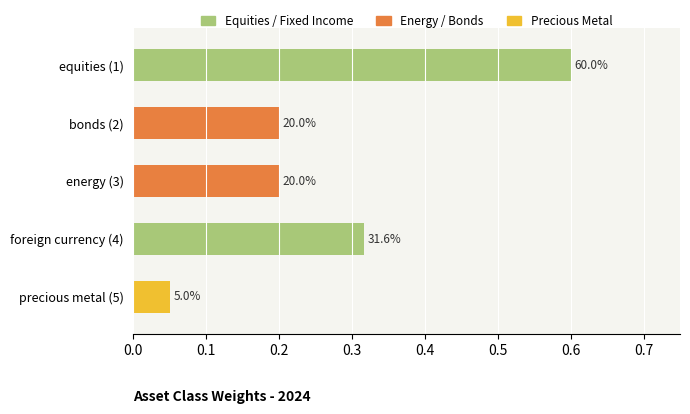

Where is the data nearest to the value 0?

precious metal (5)